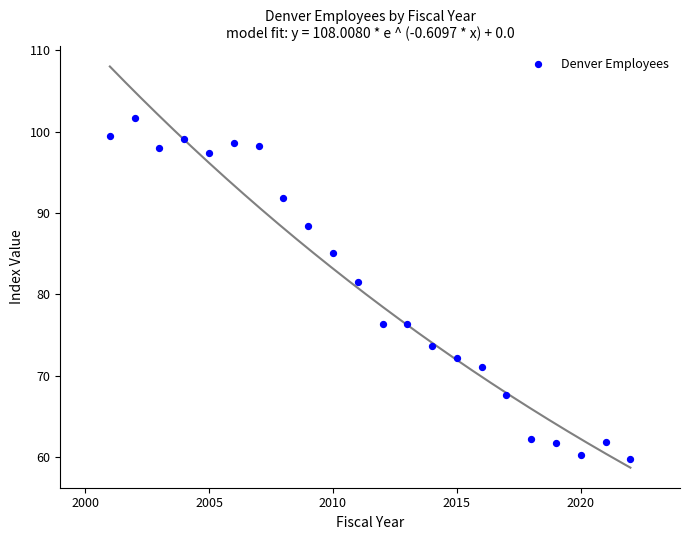

What is the range of X values (max minus min)?

21.0